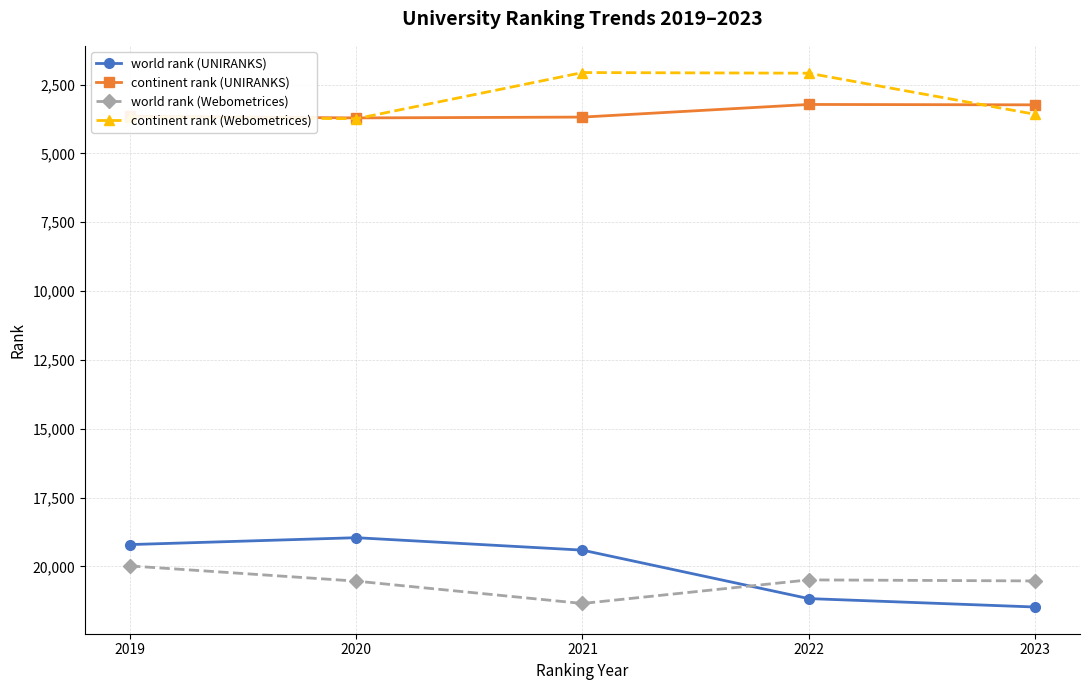

What are all the series names shown in the legend?

world rank (UNIRANKS), continent rank (UNIRANKS), world rank (Webometrices), continent rank (Webometrices)